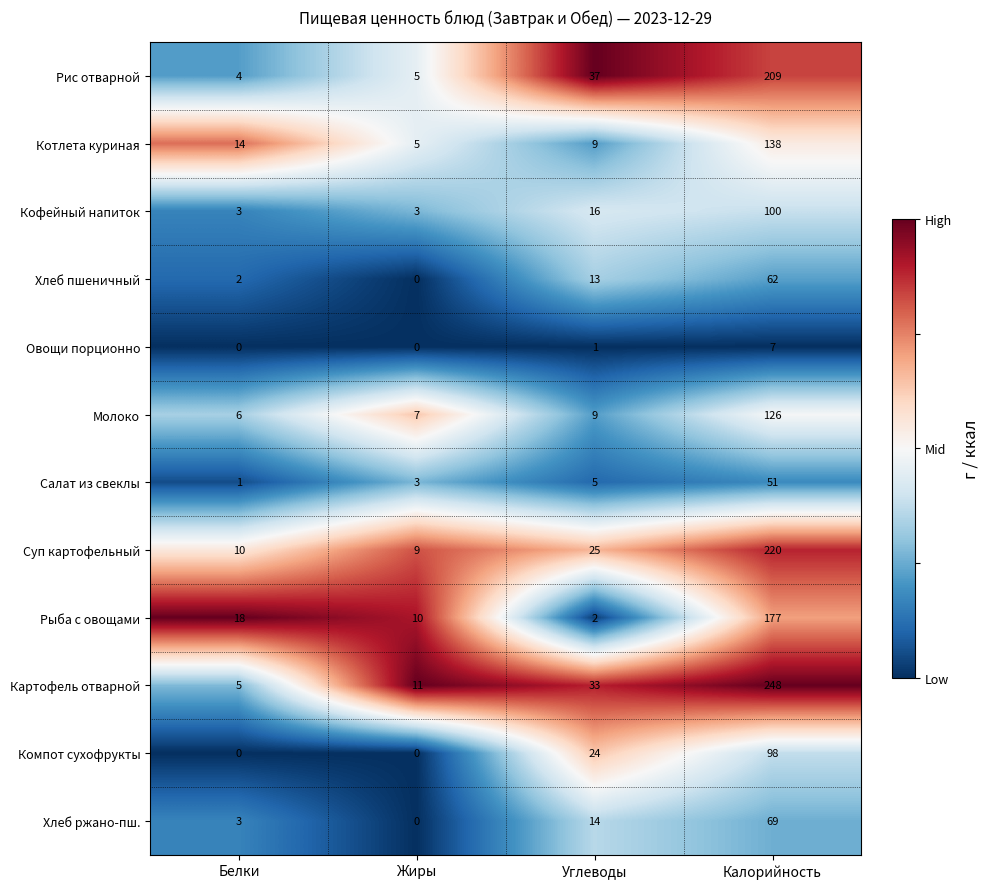

How many positive values does the Хлеб ржано-пш. series have?

3